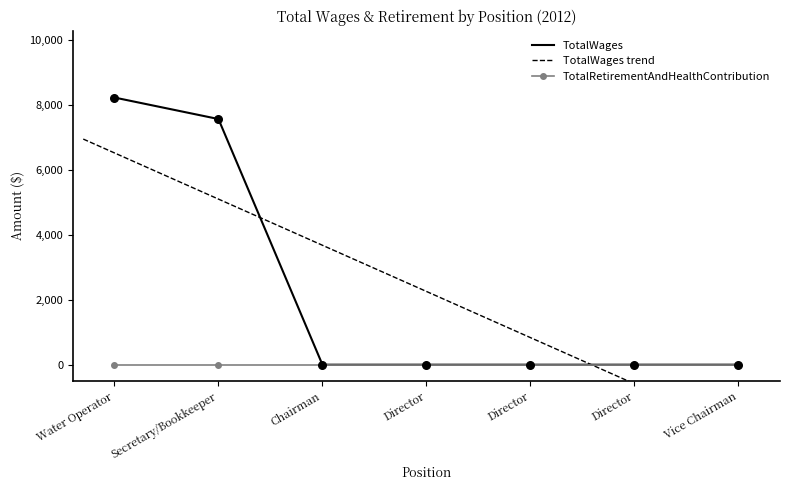

Between Director and Director, which is larger?

Director